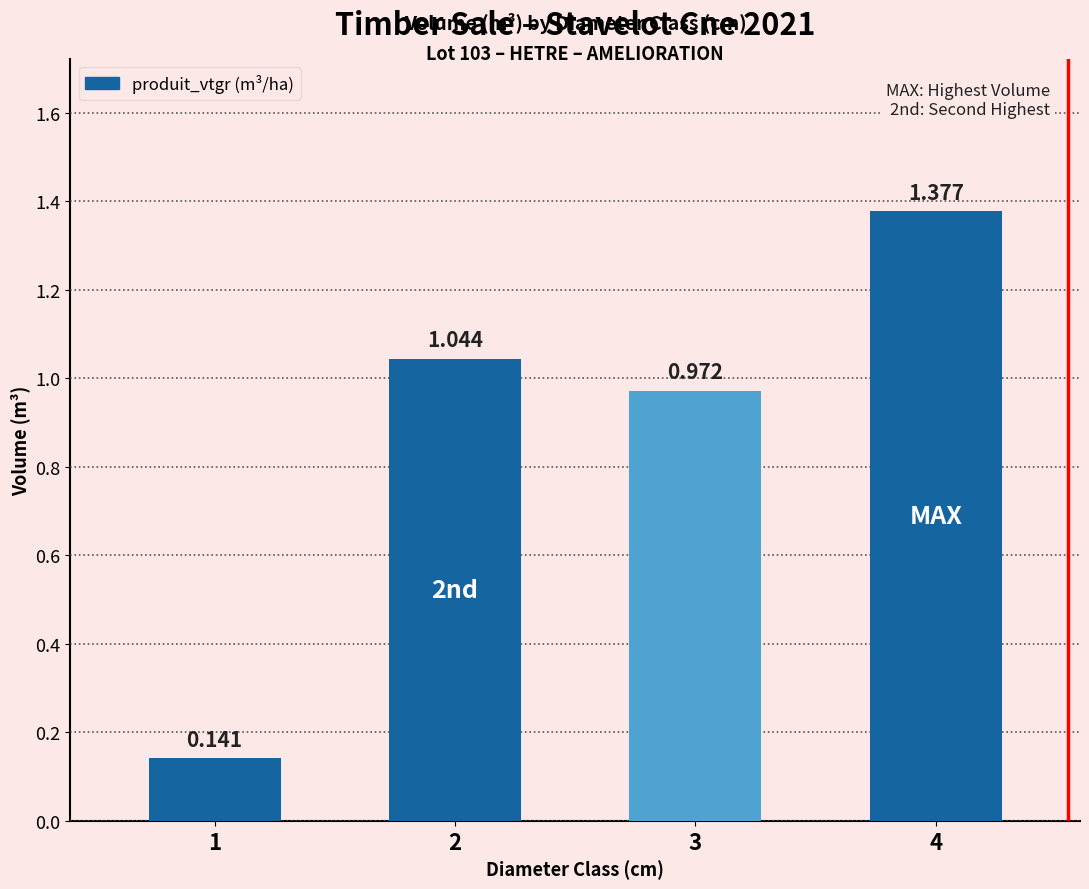

Does the chart contain any negative values?

No